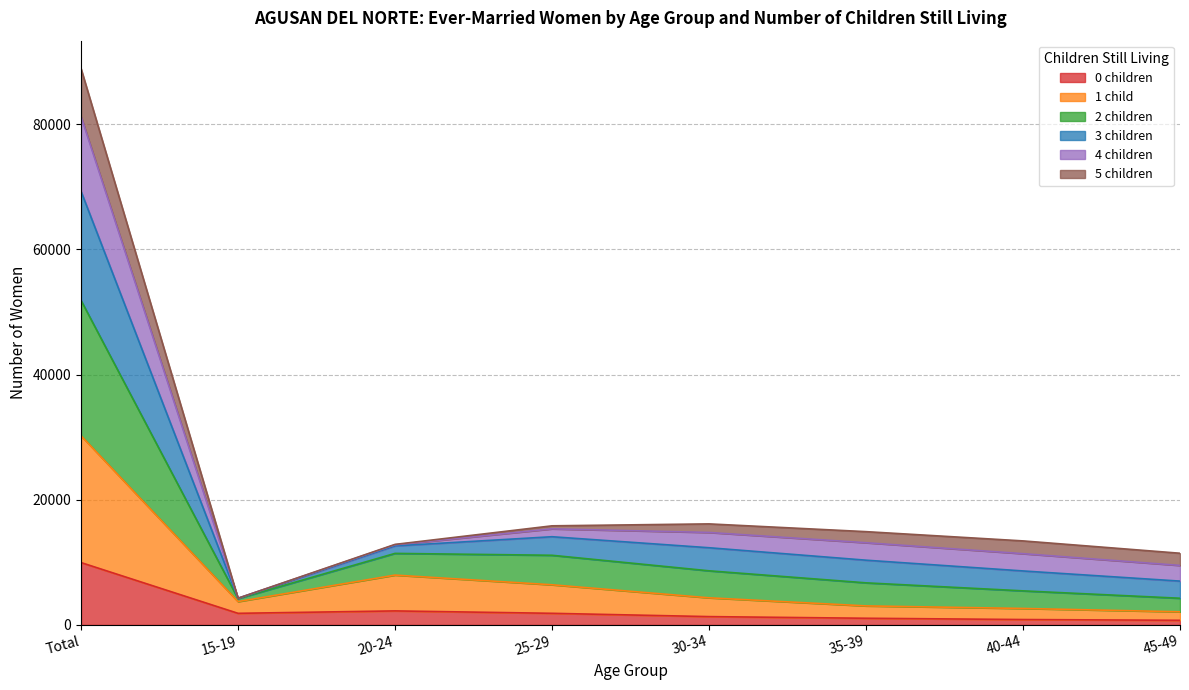

At which label does 1 child first exceed 4337?

Total